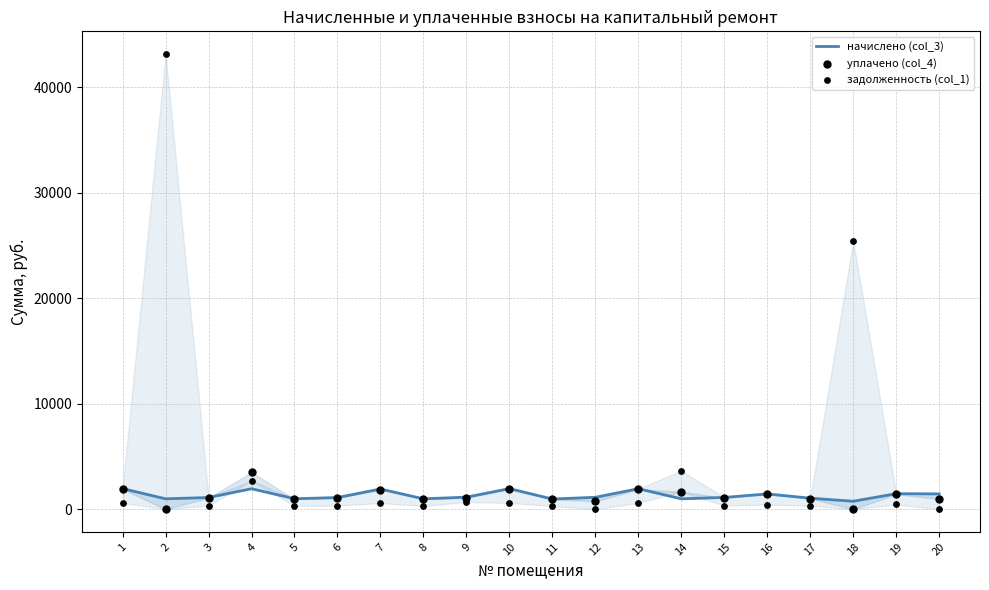

At how many categories does at least one series exceed 32354?

1